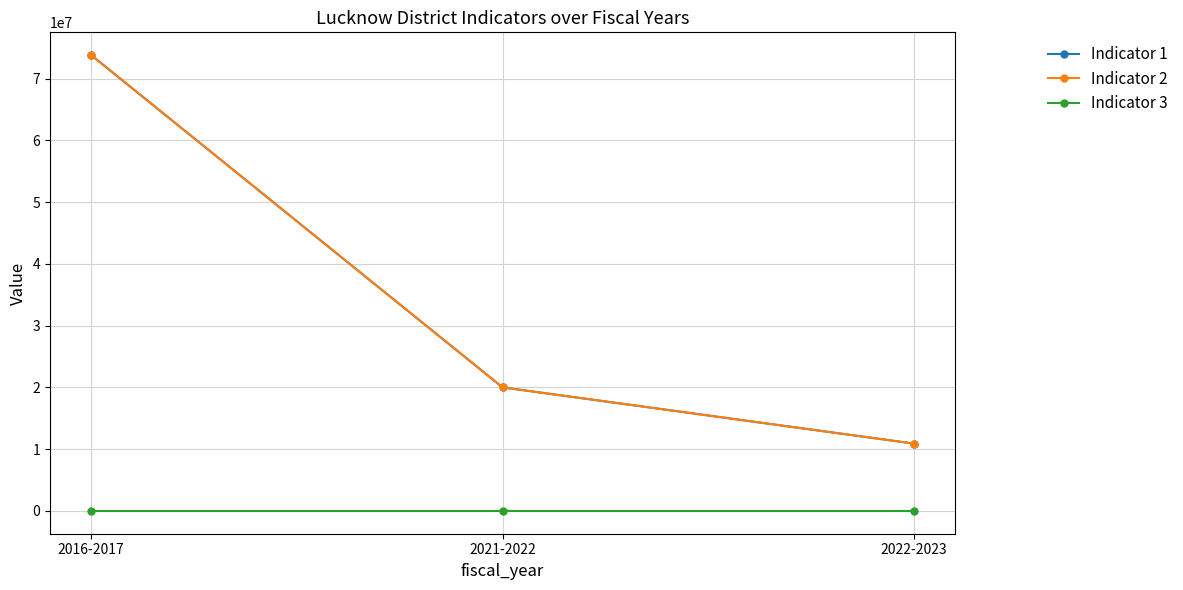

What position from the right is 2022-2023?

1